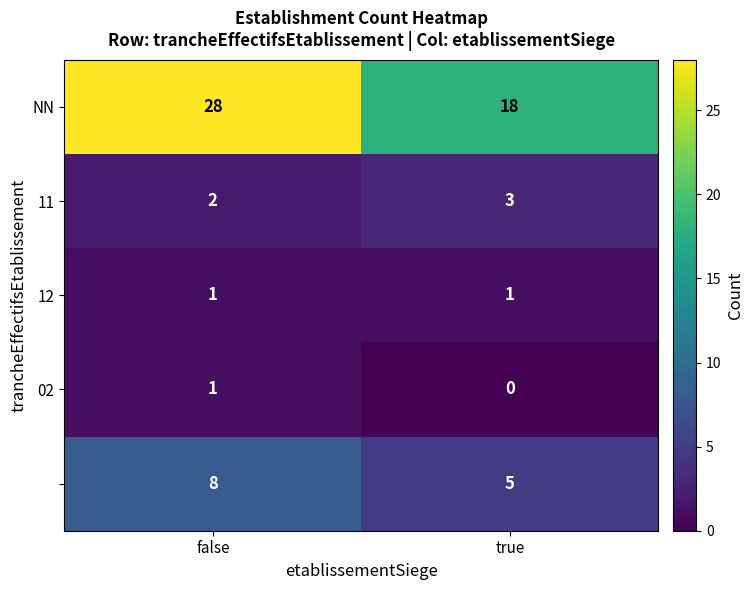

Which label corresponds to the largest value in the chart?

false